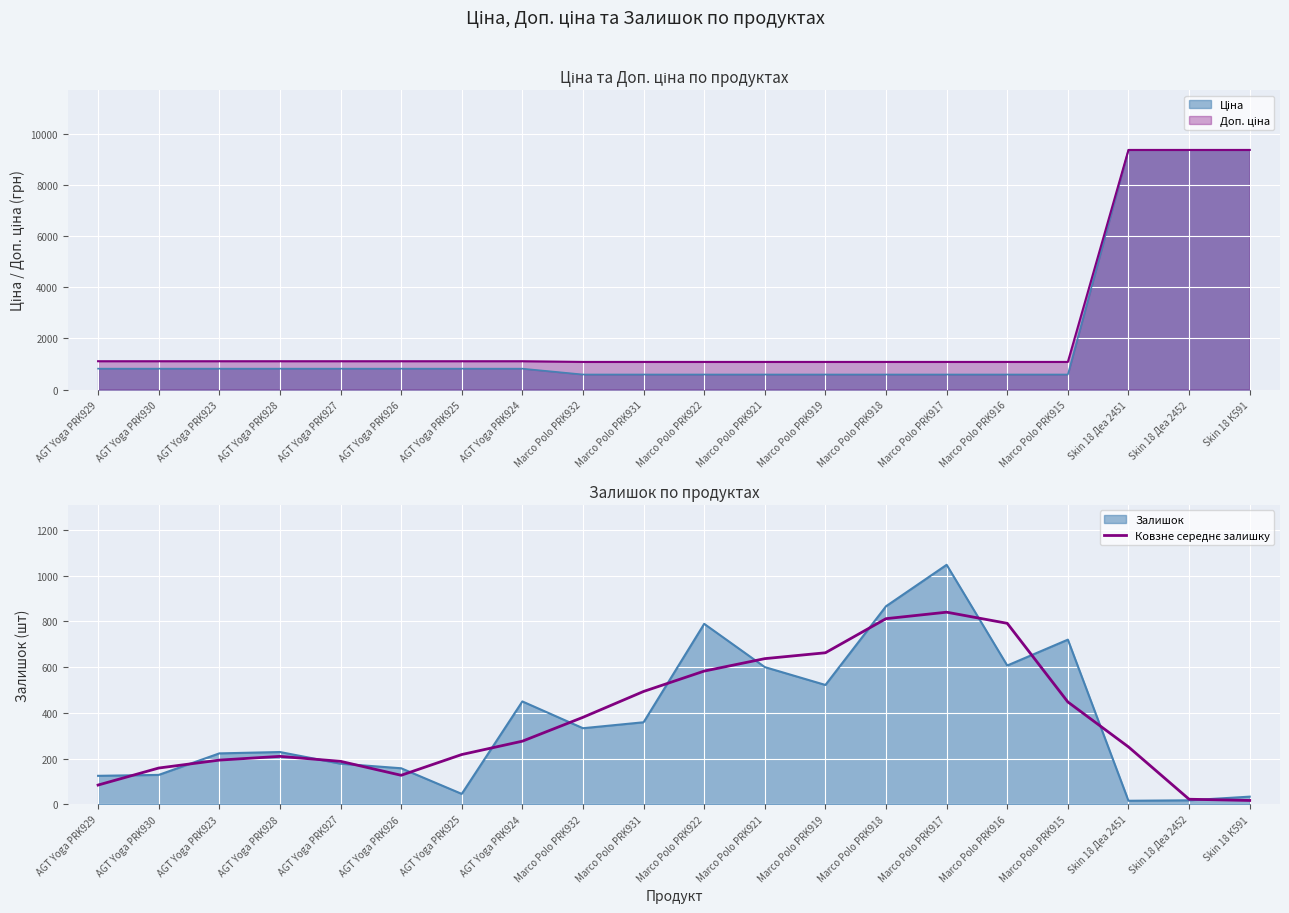

Which has a higher value, AGT Yoga PRK926 or Skin 18 К591?

AGT Yoga PRK926